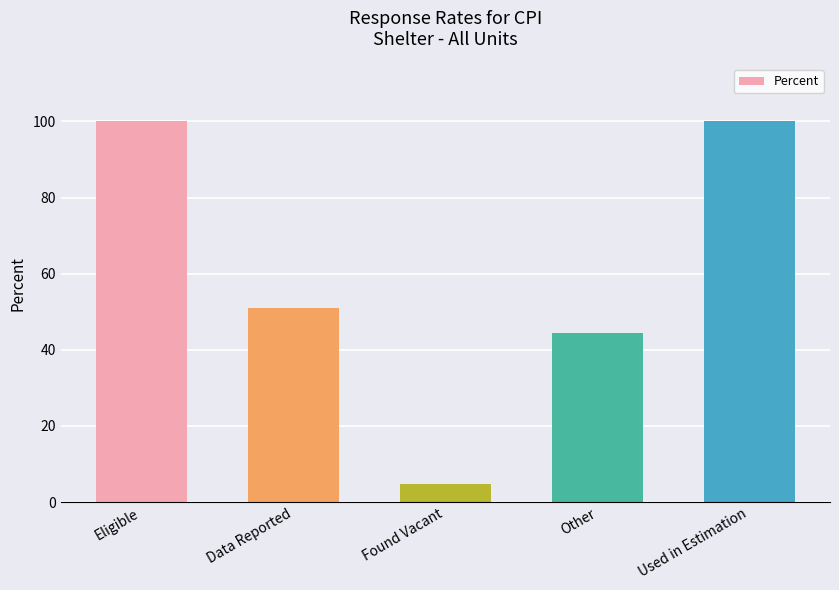

What is the average value?

60.0